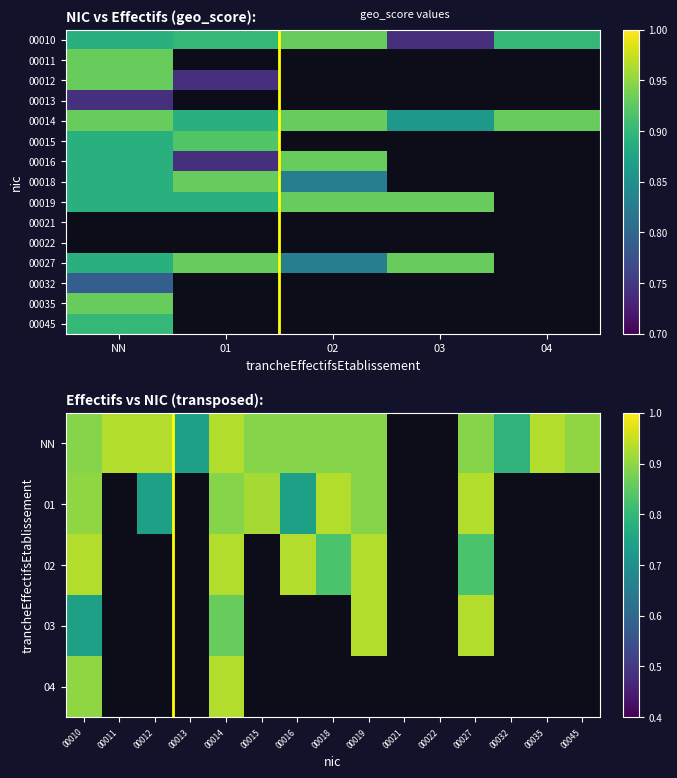

True or false: 00035 has a value of 0.0 at 01.

True